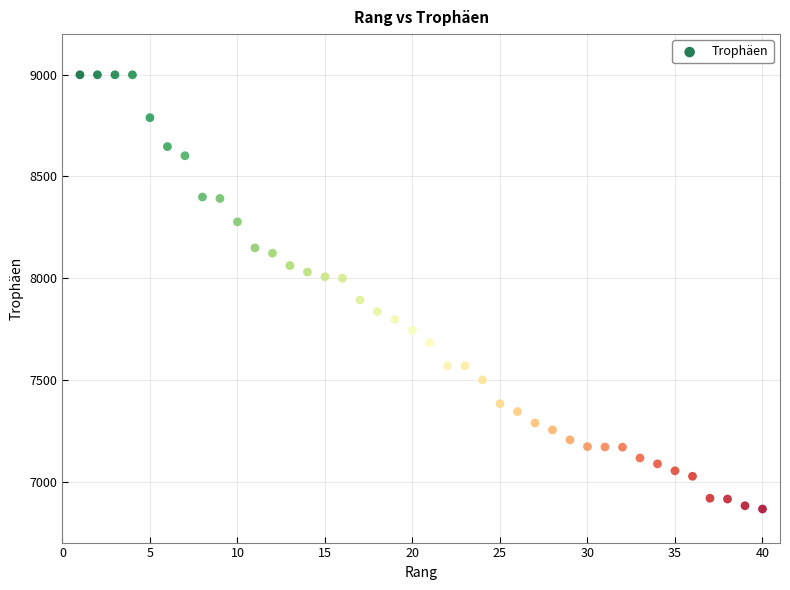

What is the range of Y values (max minus min)?

2135